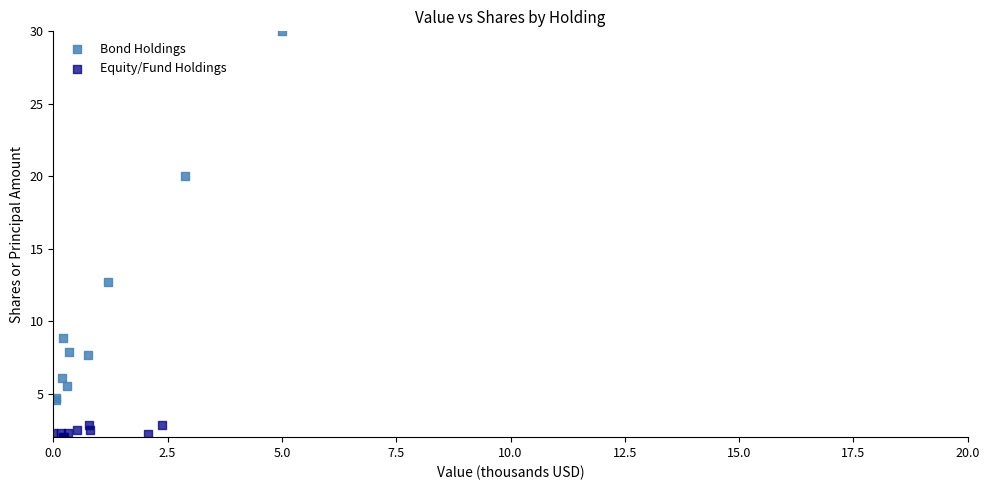

Which series has the widest spread of Y values?

Bond Holdings